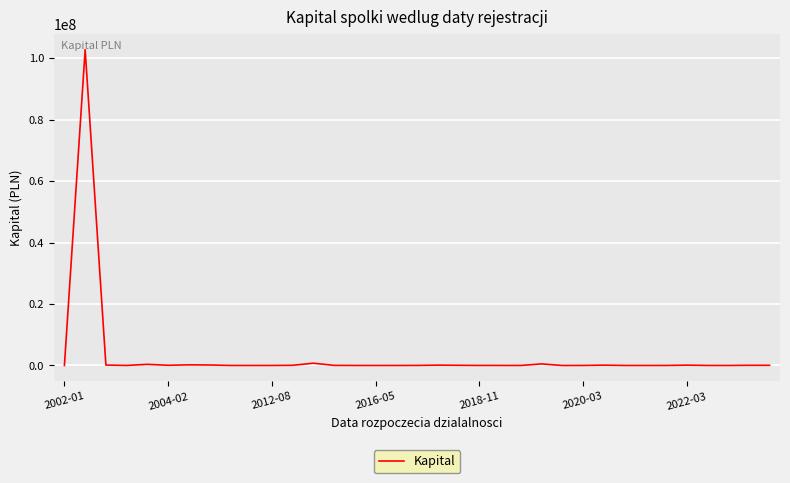

How many categories are shown in the chart?

35